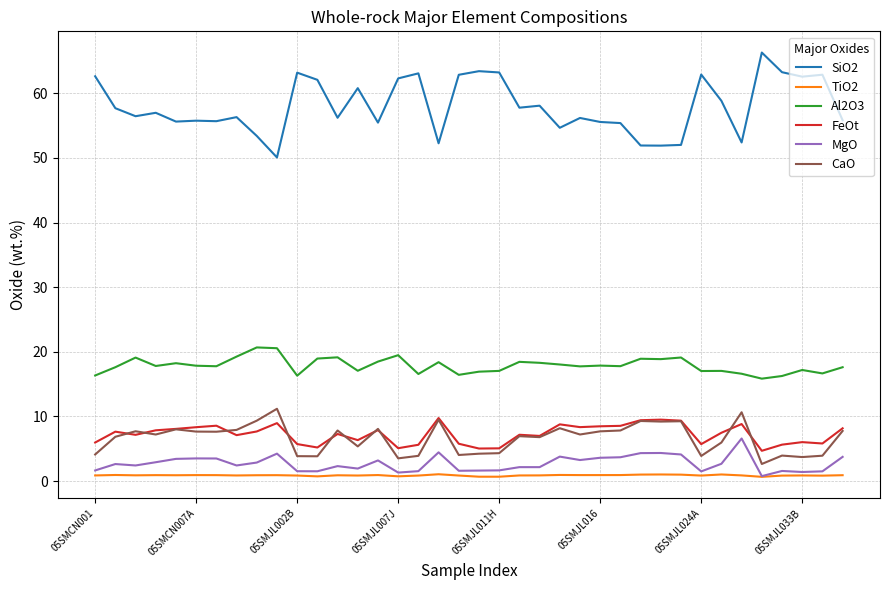

Which series has the largest total across all categories?

SiO2